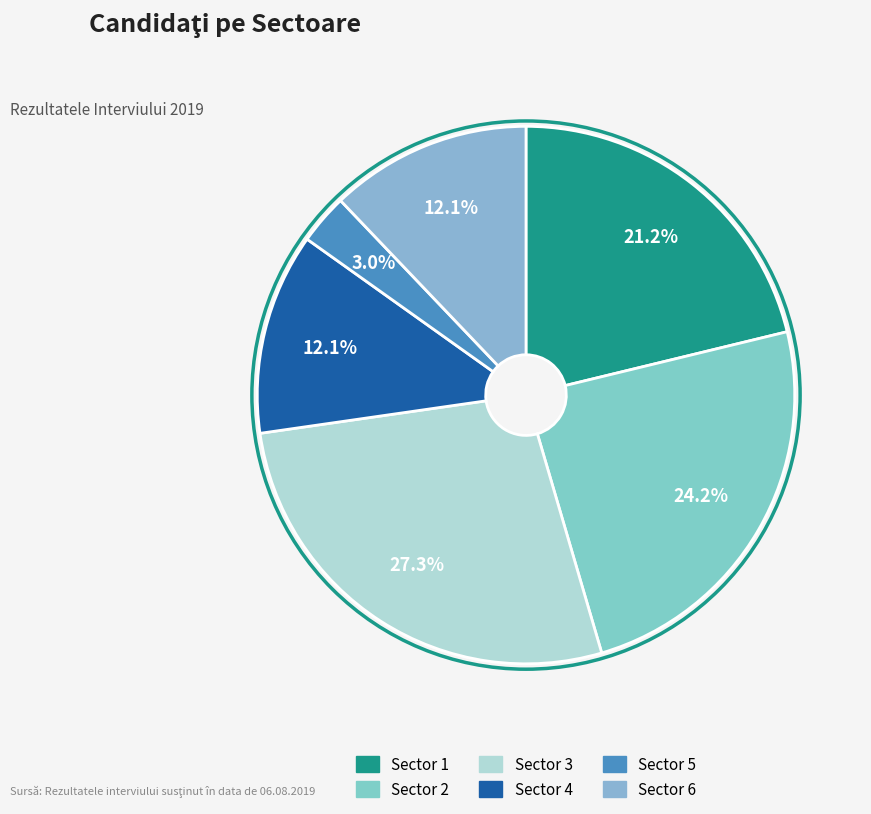

Which category has the biggest portion of the pie?

Sector 3